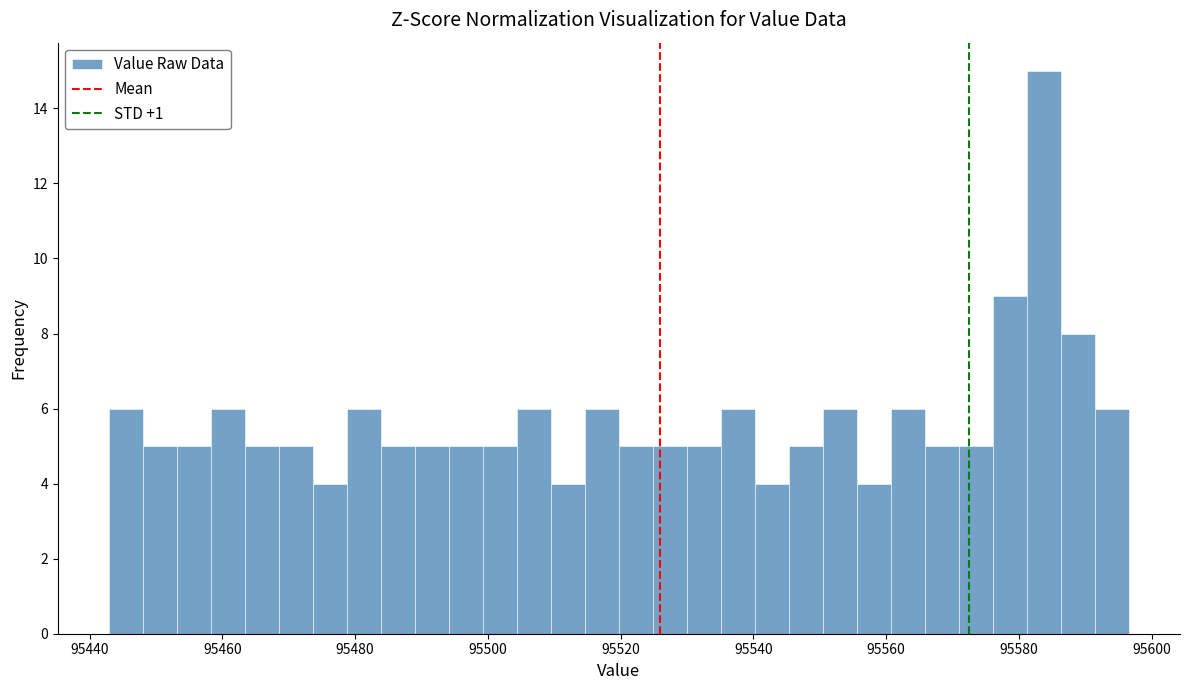

Around what value on the x-axis is the tallest bar? Give the approximate position of its centre, as read against the axis.

95584